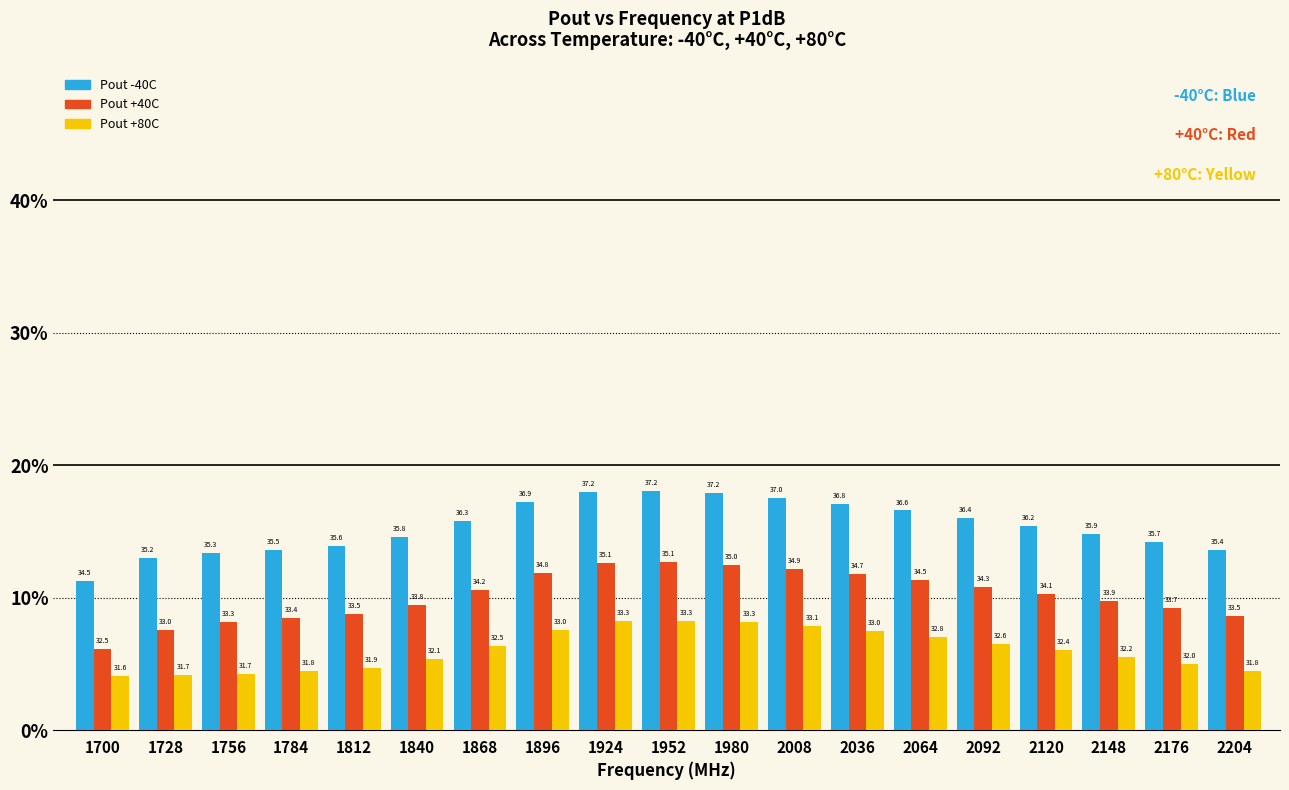

What is the difference between the highest and lowest values at 1952?

9.8